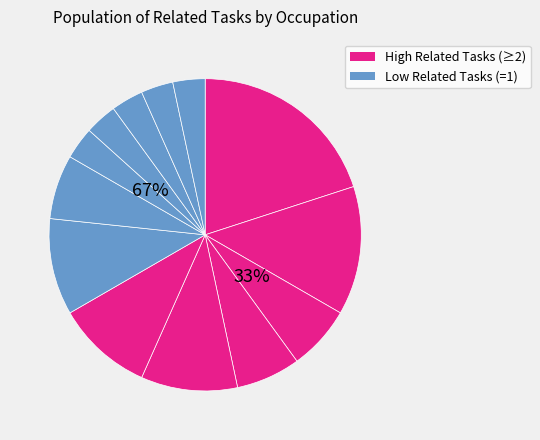

Which has a higher value, Software Quality Assurance Analysts or Geographic Information Systems Technologists?

Software Quality Assurance Analysts